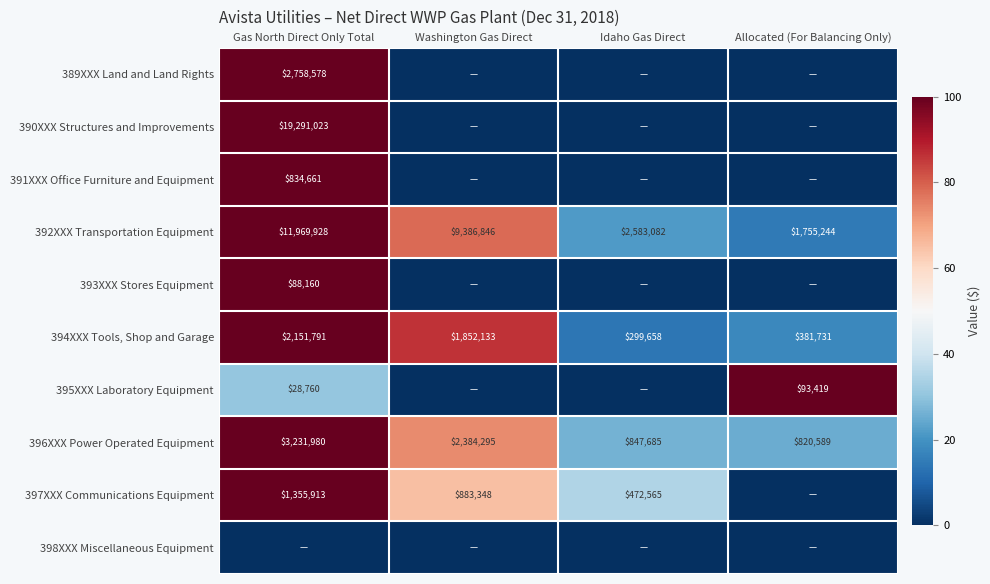

What is the difference between the maximum and second lowest values in the 396XXX Power Operated Equipment series?

2384295